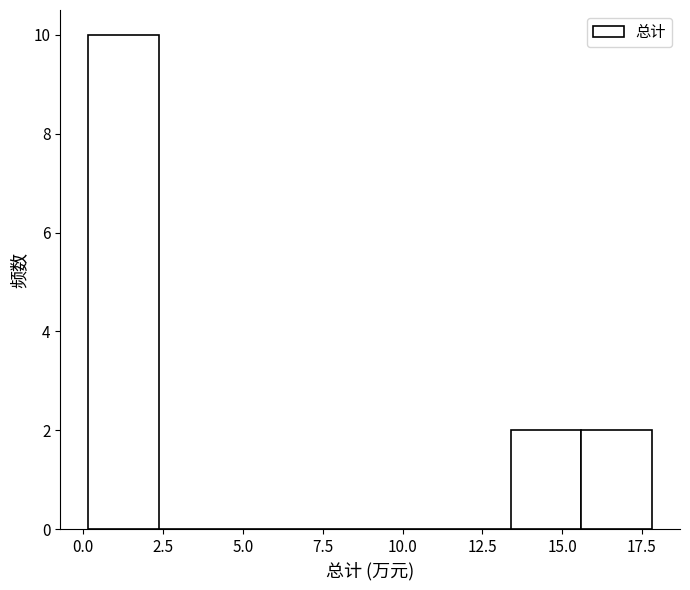

Which range on the x-axis has the tallest bar?

0.0 to 2.5